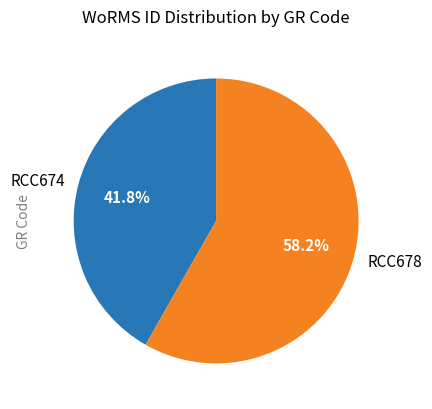

What percentage is the RCC674 slice, to the nearest percent?

42%